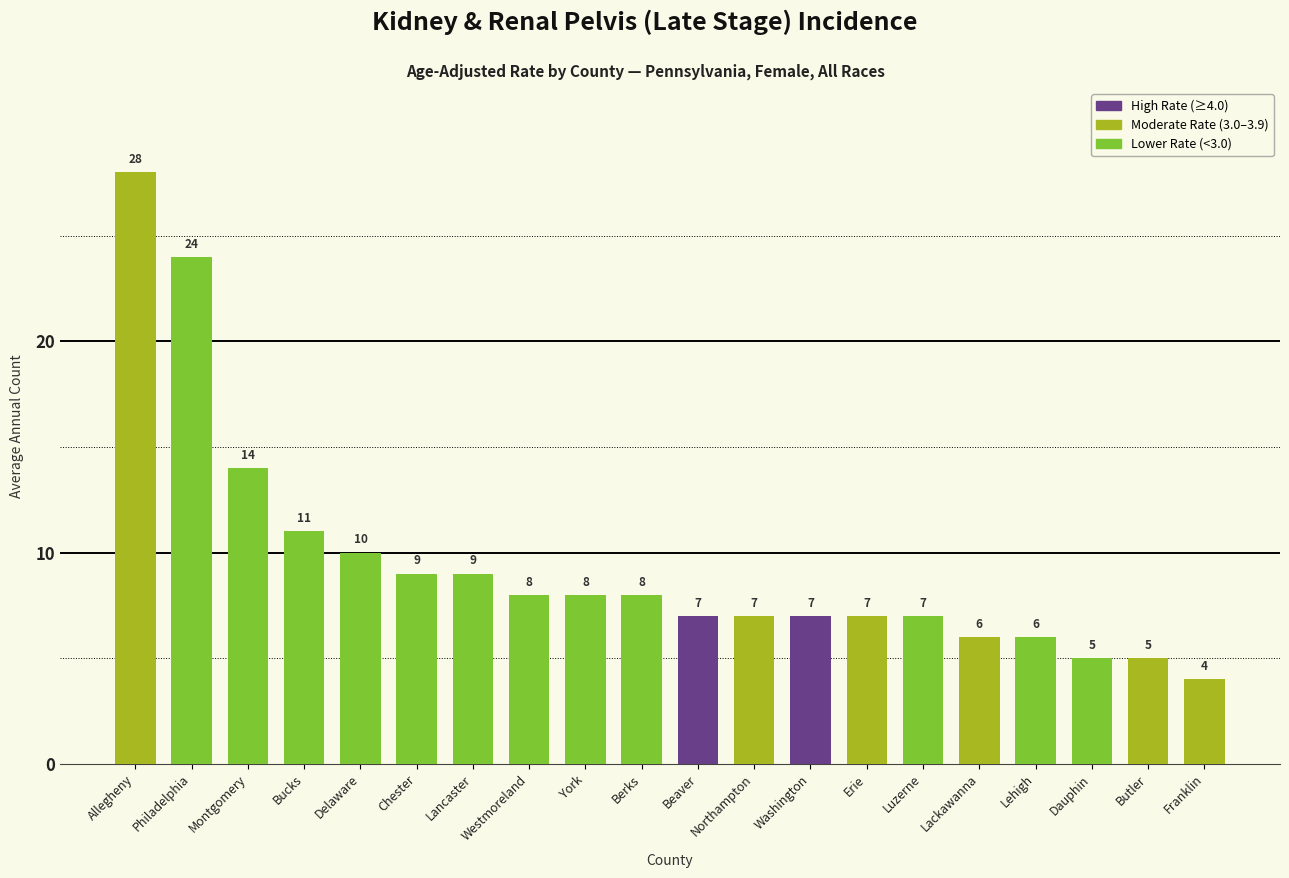

What is the difference between the second highest and second lowest values?

19